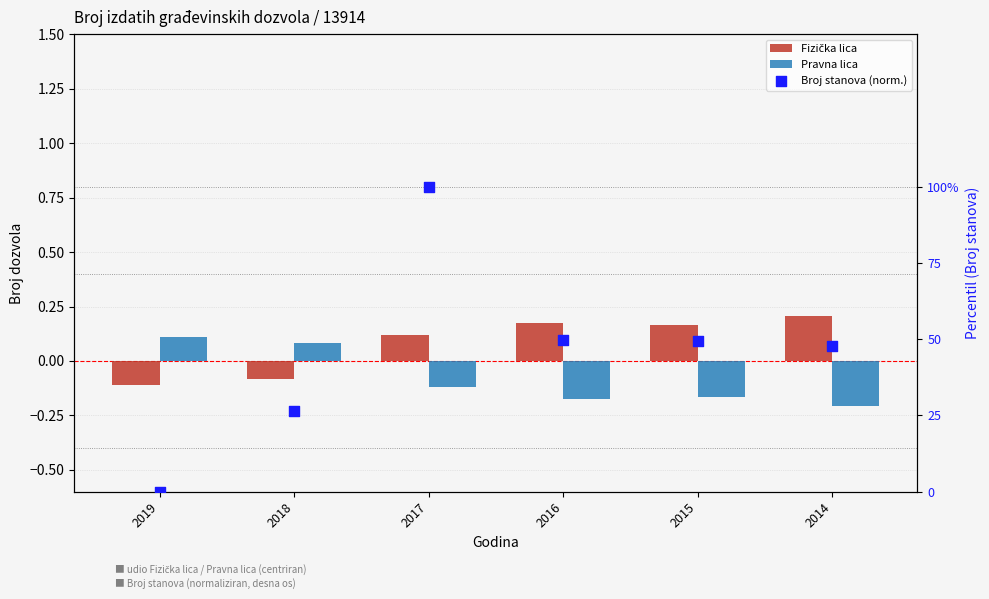

What is the total value across all series at 2018?

0.3